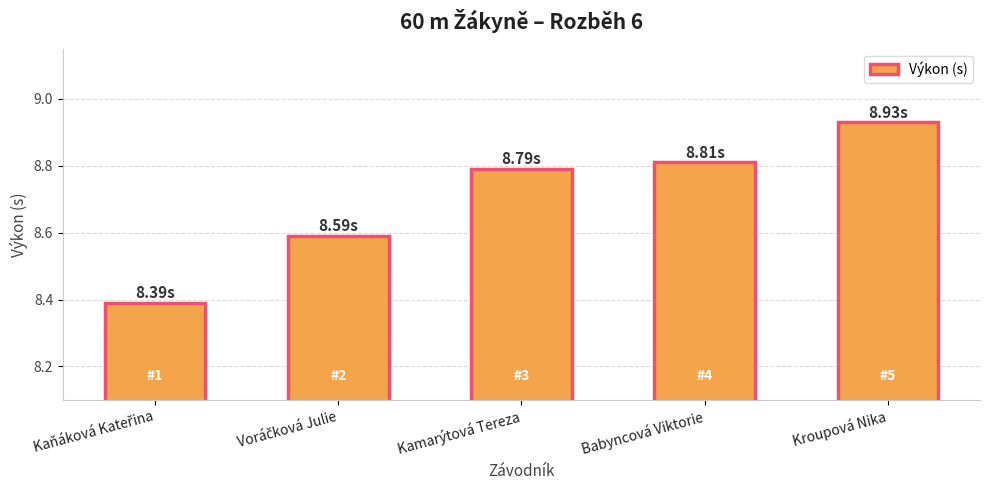

What is the label of the 4th bar from the left?

Babyncová Viktorie